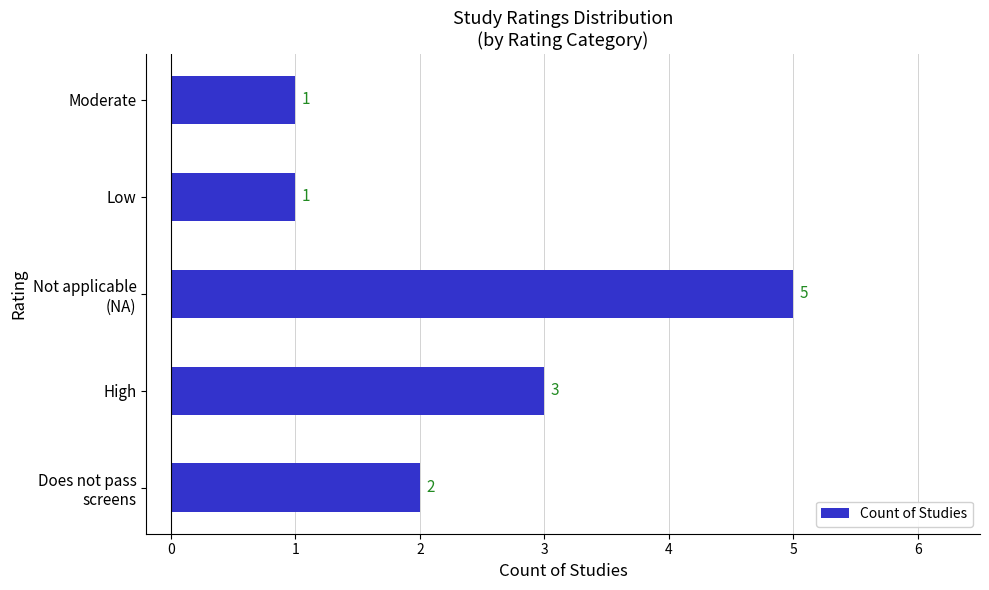

The value at Moderate is 1. True or false?

True